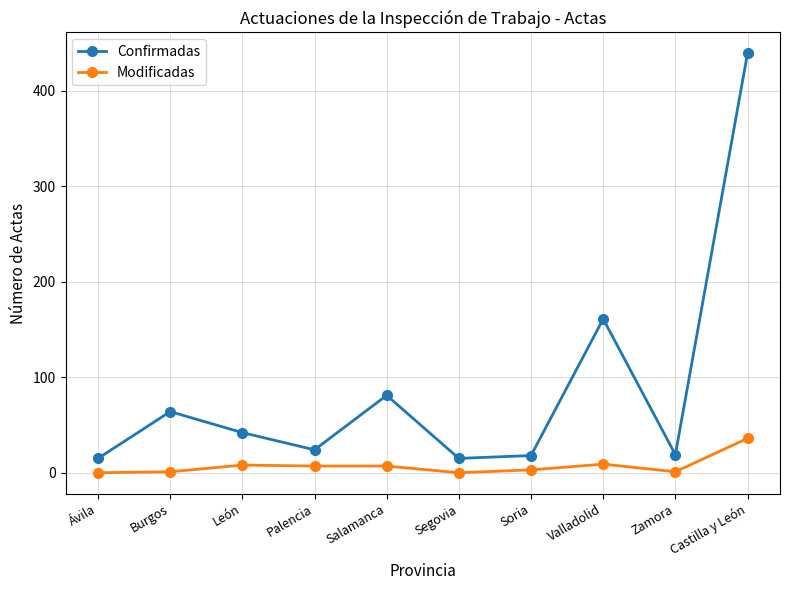

Does the chart have visible grid lines?

Yes